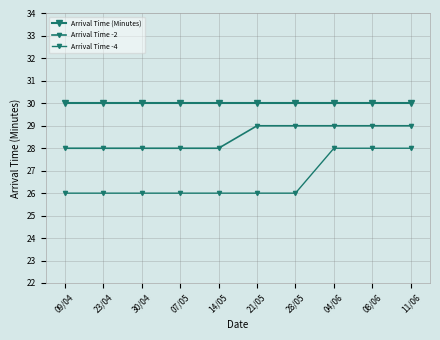

True or false: Arrival Time -2 has a value of 17 at 28/05.

False